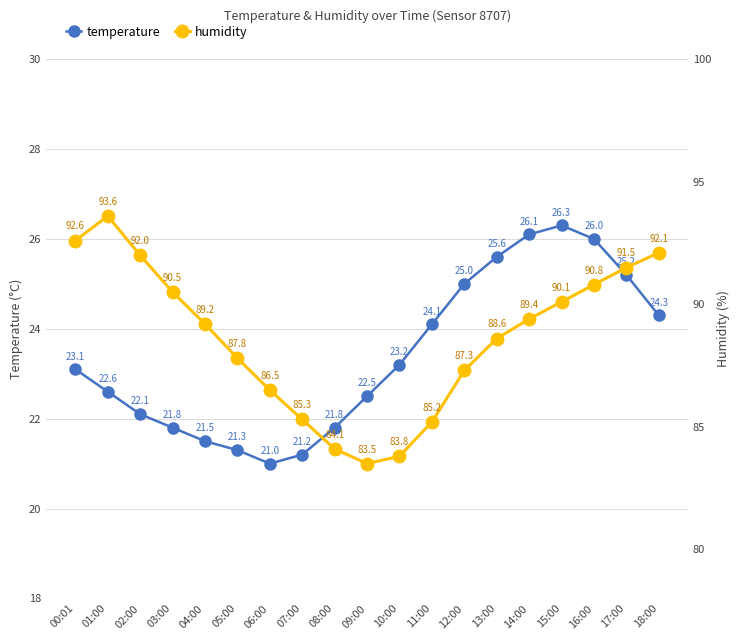

Rank the categories by humidity value from highest to lowest.

01:00, 00:01, 18:00, 02:00, 17:00, 16:00, 03:00, 15:00, 14:00, 04:00, 13:00, 05:00, 12:00, 06:00, 07:00, 11:00, 08:00, 10:00, 09:00